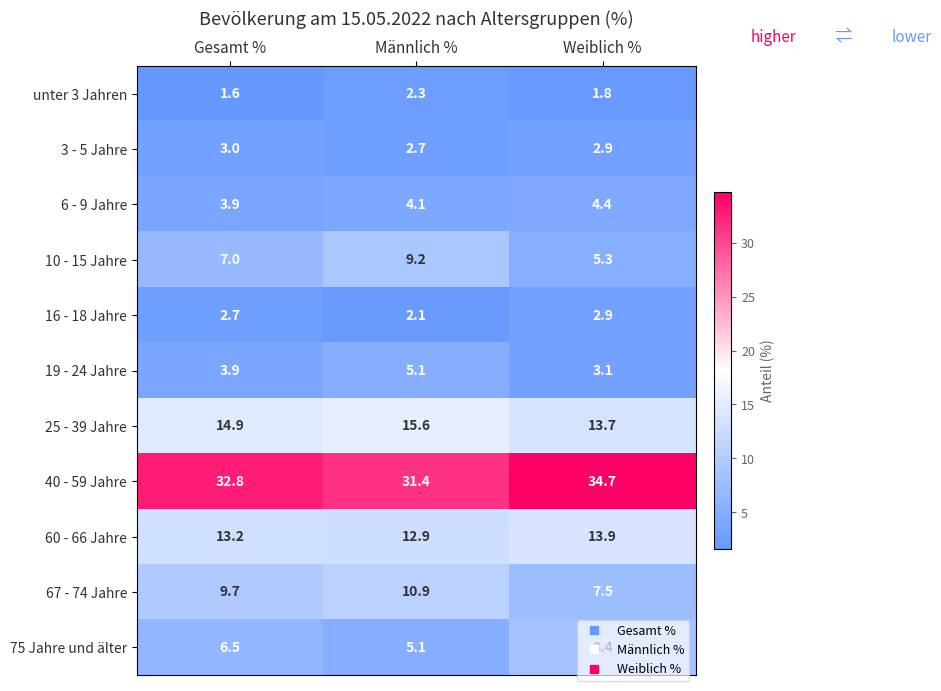

What is the difference between the highest and lowest values at Gesamt %?

31.2